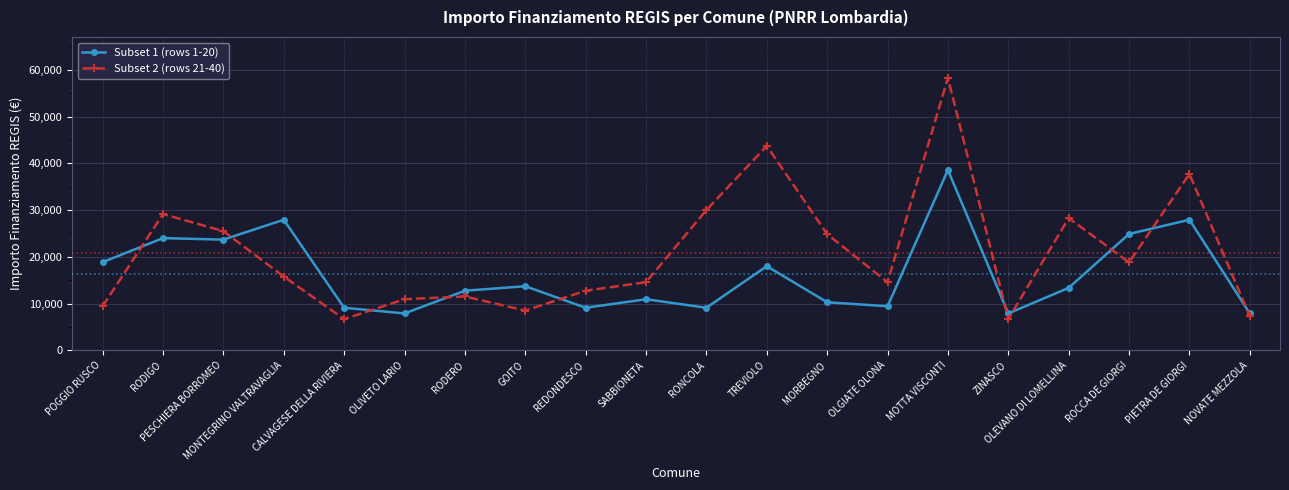

The value of Subset 2 (rows 21-40) at OLGIATE OLONA is 14568. True or false?

True